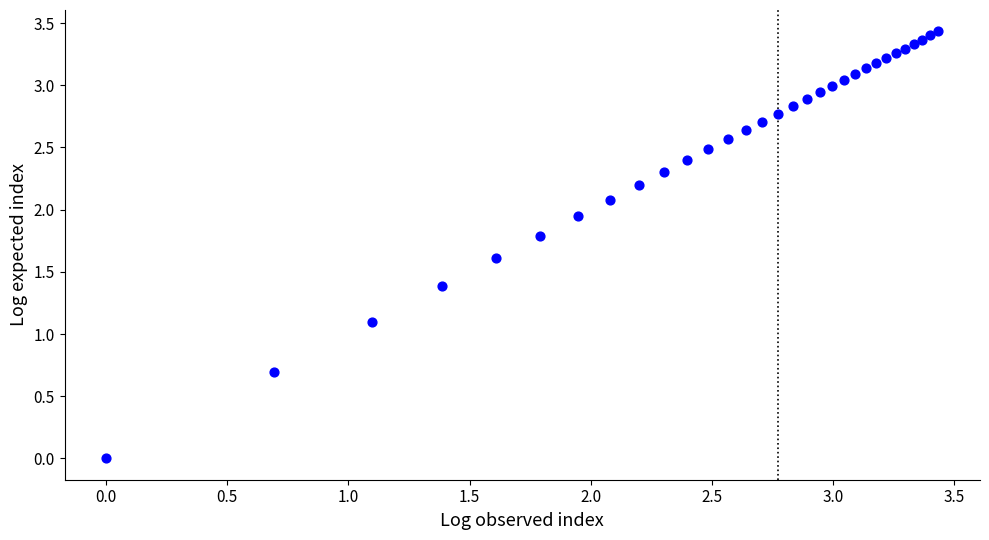

What Y value in the scatter plot is closest to 1?

1.1